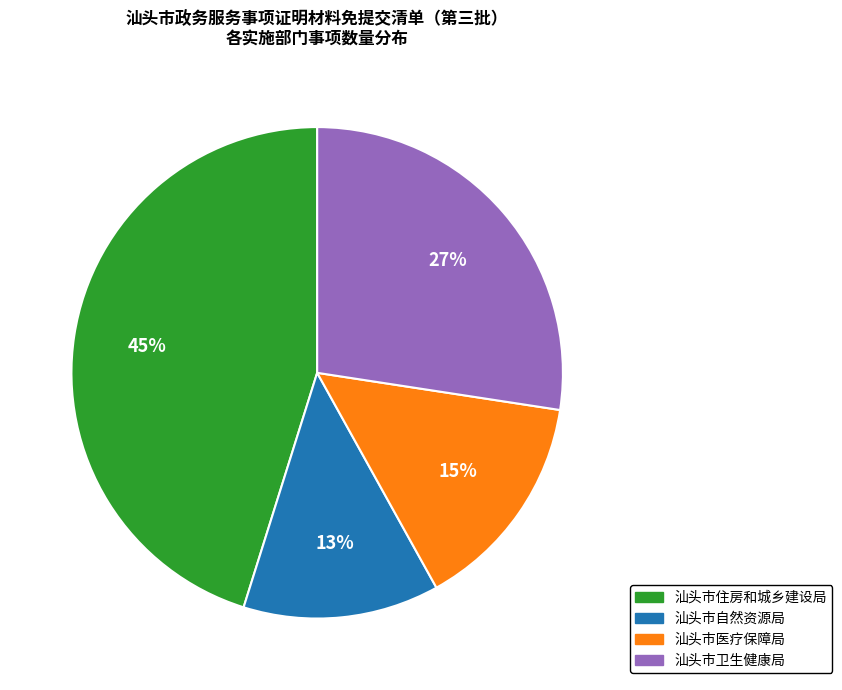

To the nearest percent, what portion does 汕头市医疗保障局 represent?

15%